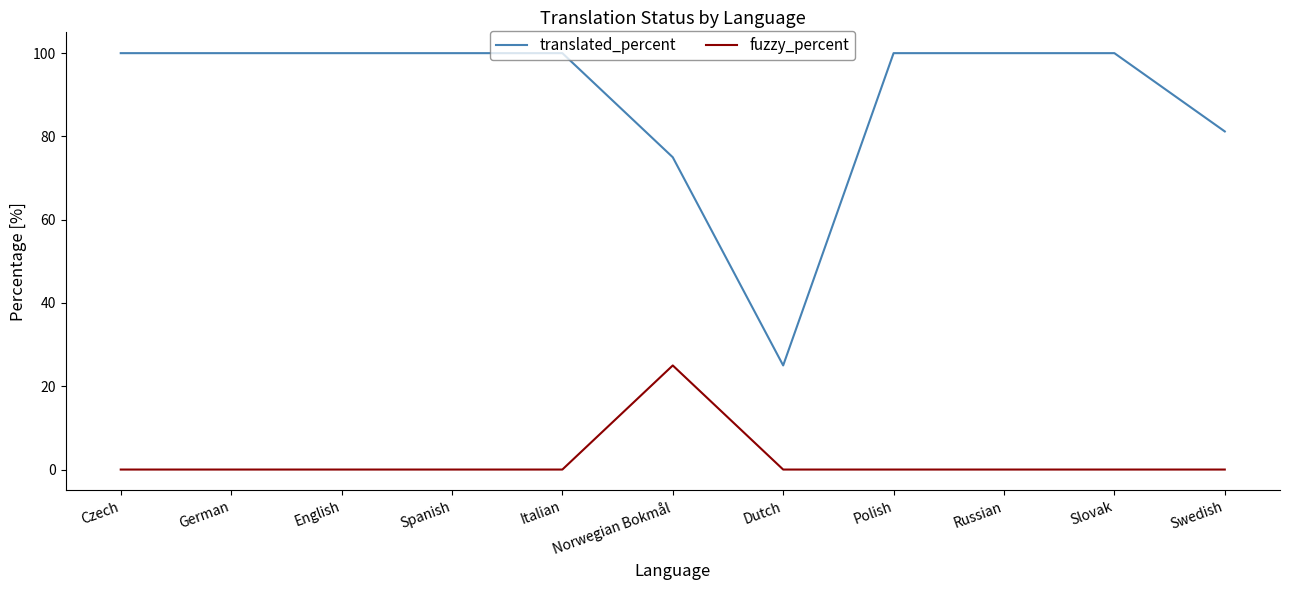

What is the difference between the maximum and minimum values in the fuzzy_percent series?

25.0